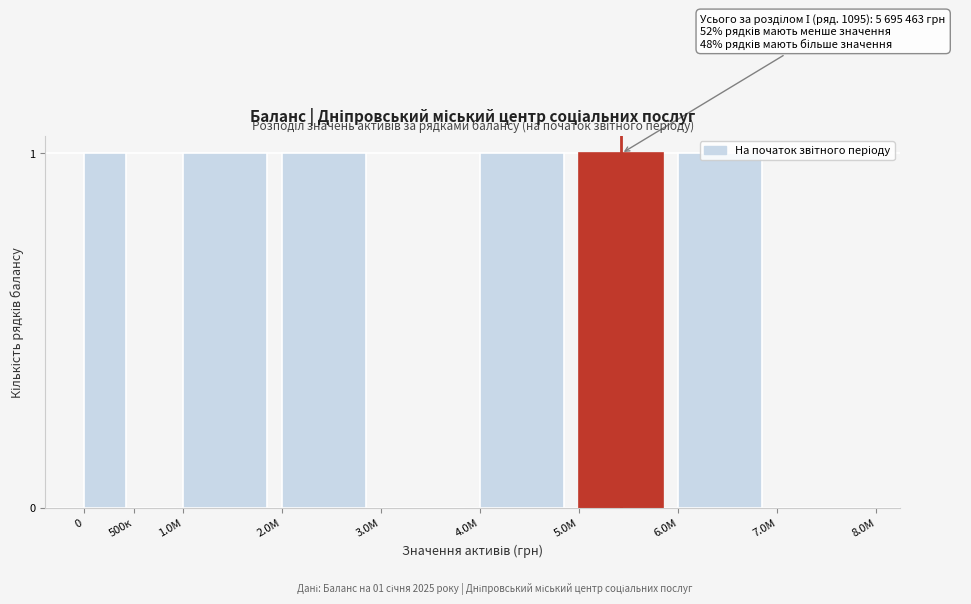

Approximately how many times larger is the value at 6.0M compared to 2.0M?

1.0